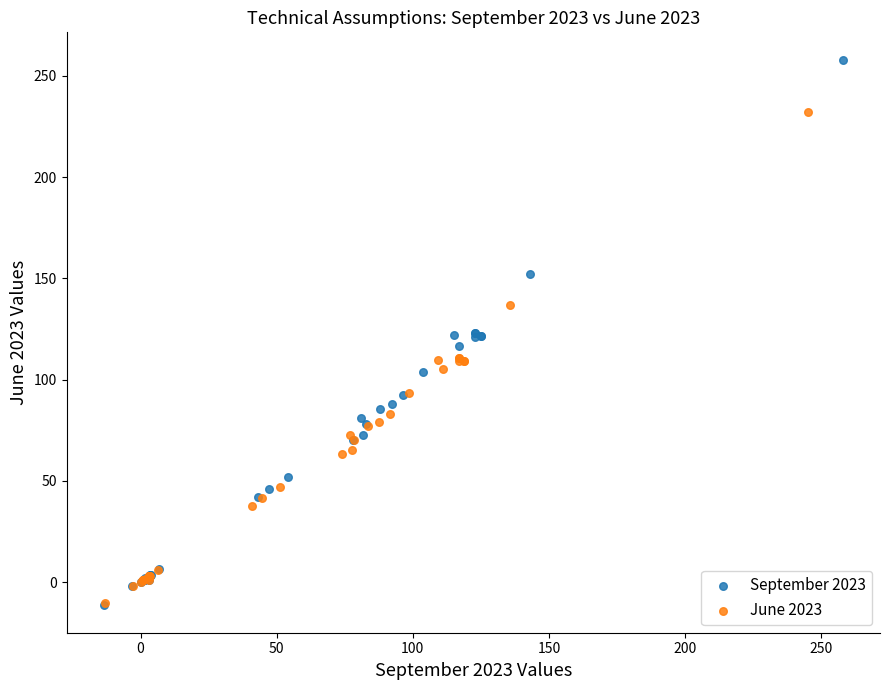

Which series has the widest spread of Y values?

September 2023